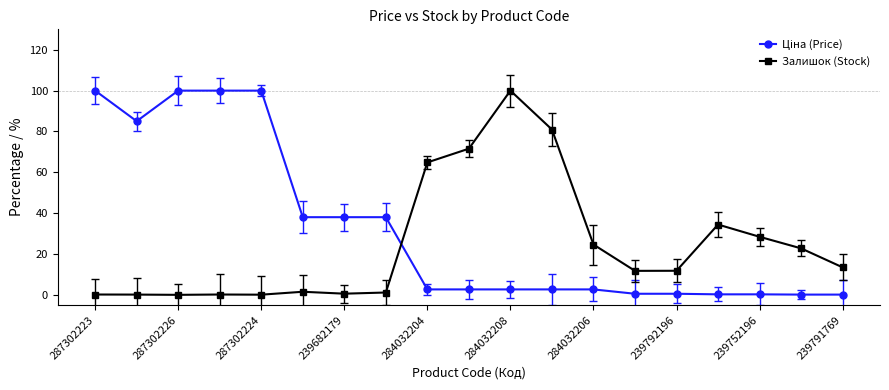

At how many categories does at least one series exceed 63?

9